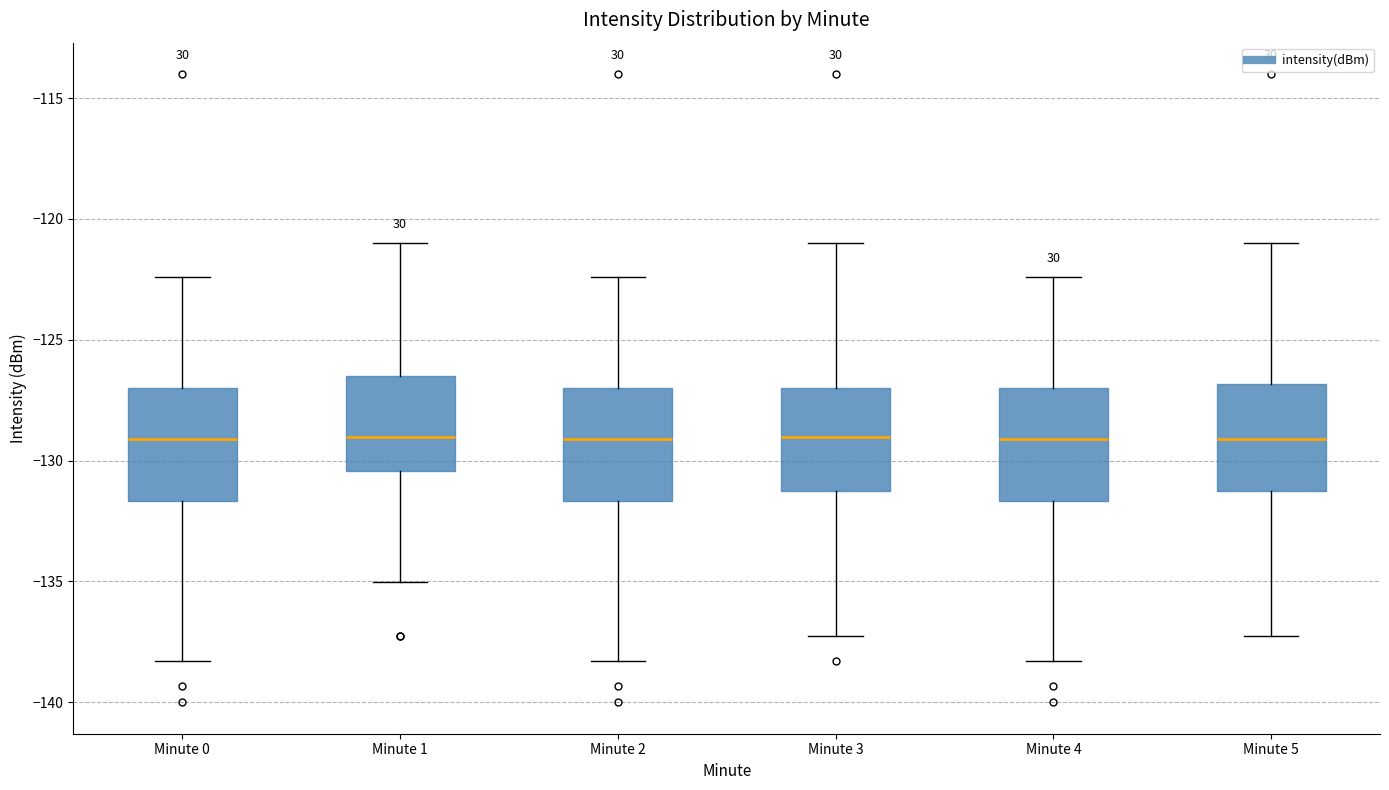

Reading left to right, read every box against the y-axis: the position of its median line, the range the box covers, and the ends of its whiskers. The values are not printed on the chart, so give them approximately, as read against the axis.

Minute 0: median -129.0, box -131.5 to -127.0, whiskers -138.5 to -122.5
Minute 1: median -129.0, box -130.5 to -126.5, whiskers -135.0 to -121.0
Minute 2: median -129.0, box -131.5 to -127.0, whiskers -138.5 to -122.5
Minute 3: median -129.0, box -131.5 to -127.0, whiskers -137.0 to -121.0
Minute 4: median -129.0, box -131.5 to -127.0, whiskers -138.5 to -122.5
Minute 5: median -129.0, box -131.5 to -127.0, whiskers -137.0 to -121.0